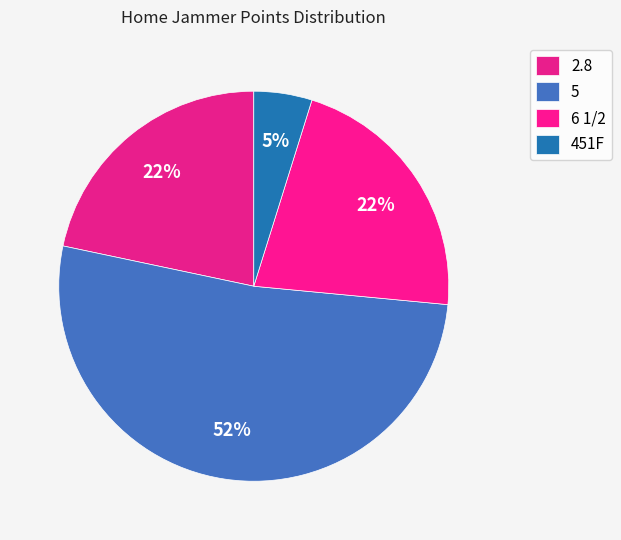

Between 5 and 451F, which is larger?

5